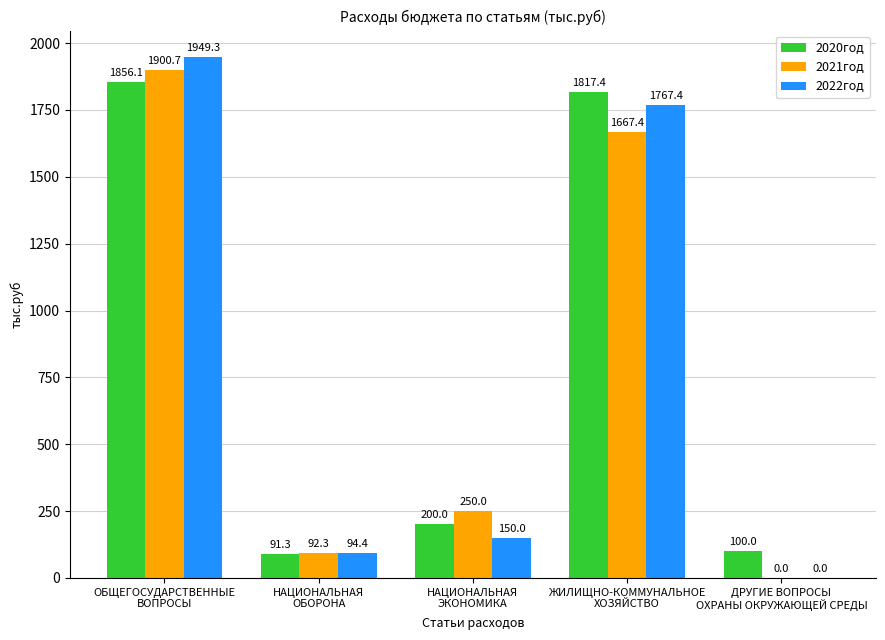

What is the difference between the 2021год values at ЖИЛИЩНО-КОММУНАЛЬНОЕ
ХОЗЯЙСТВО and НАЦИОНАЛЬНАЯ
ЭКОНОМИКА?

1417.4